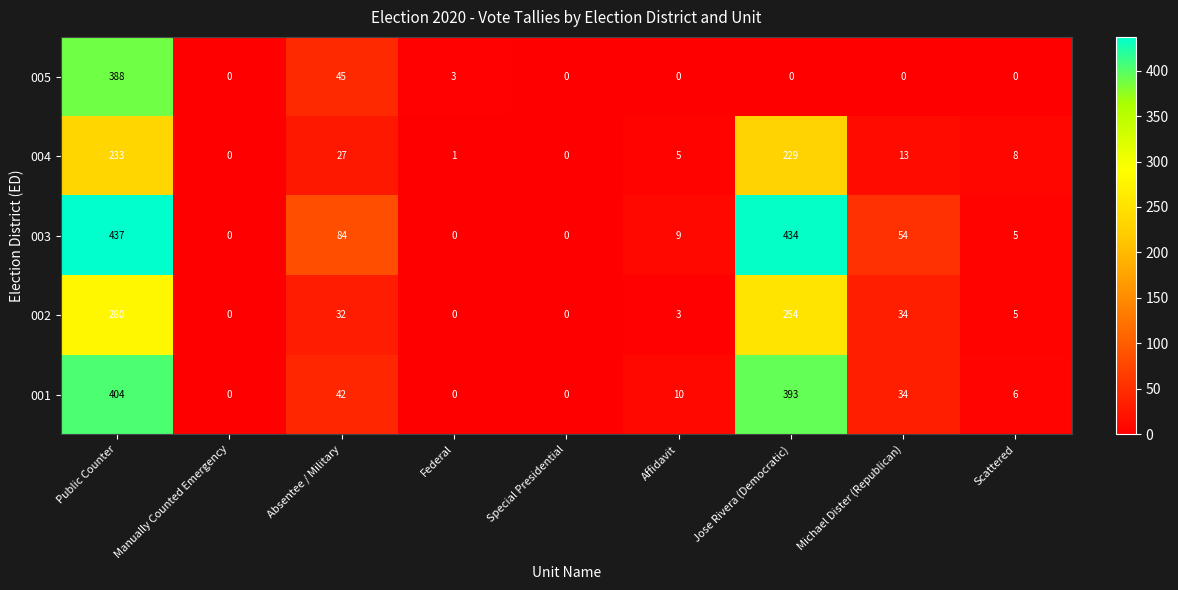

At which label does 001 first exceed 10?

Public Counter